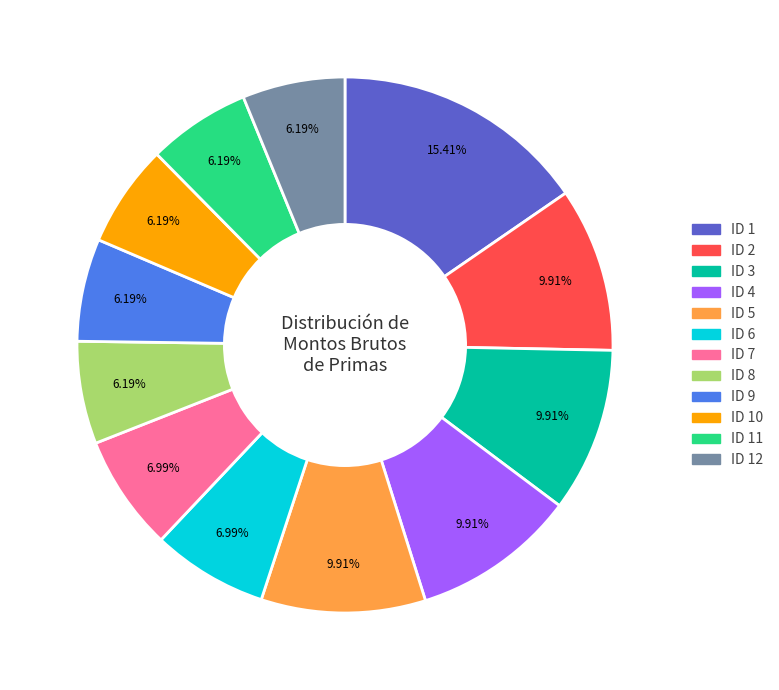

Is there any slice that represents more than half of the pie?

No